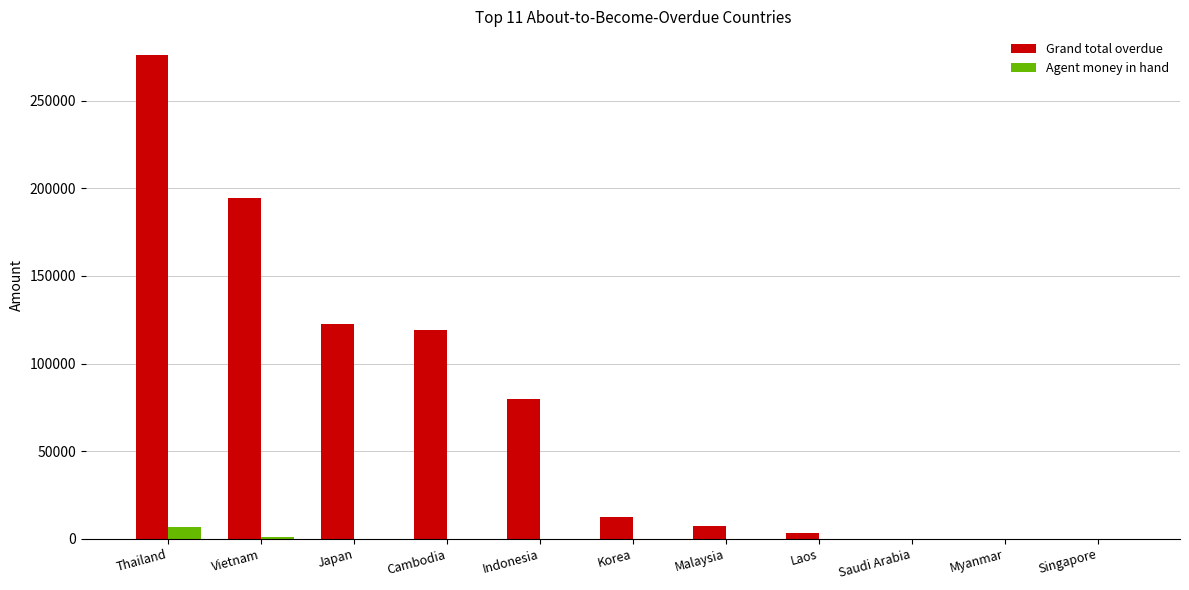

What is the maximum value shown in the chart?

275903.0